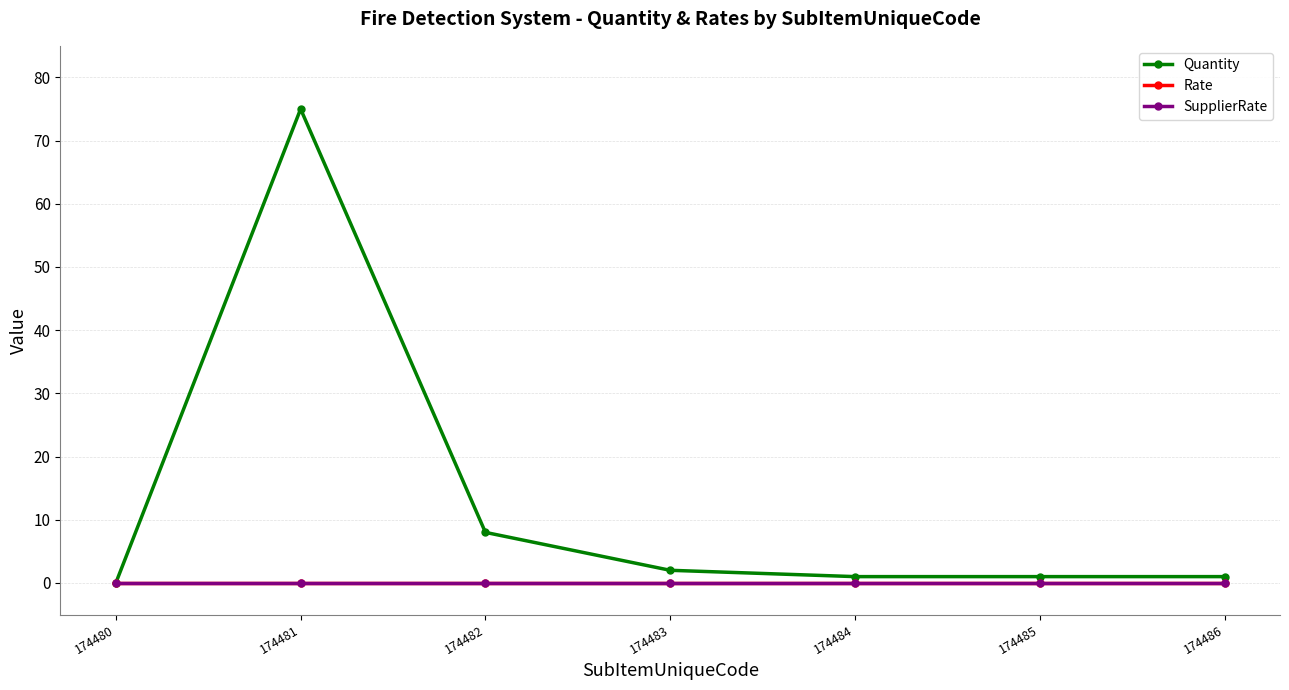

What value does the Quantity series have at 174485?

1